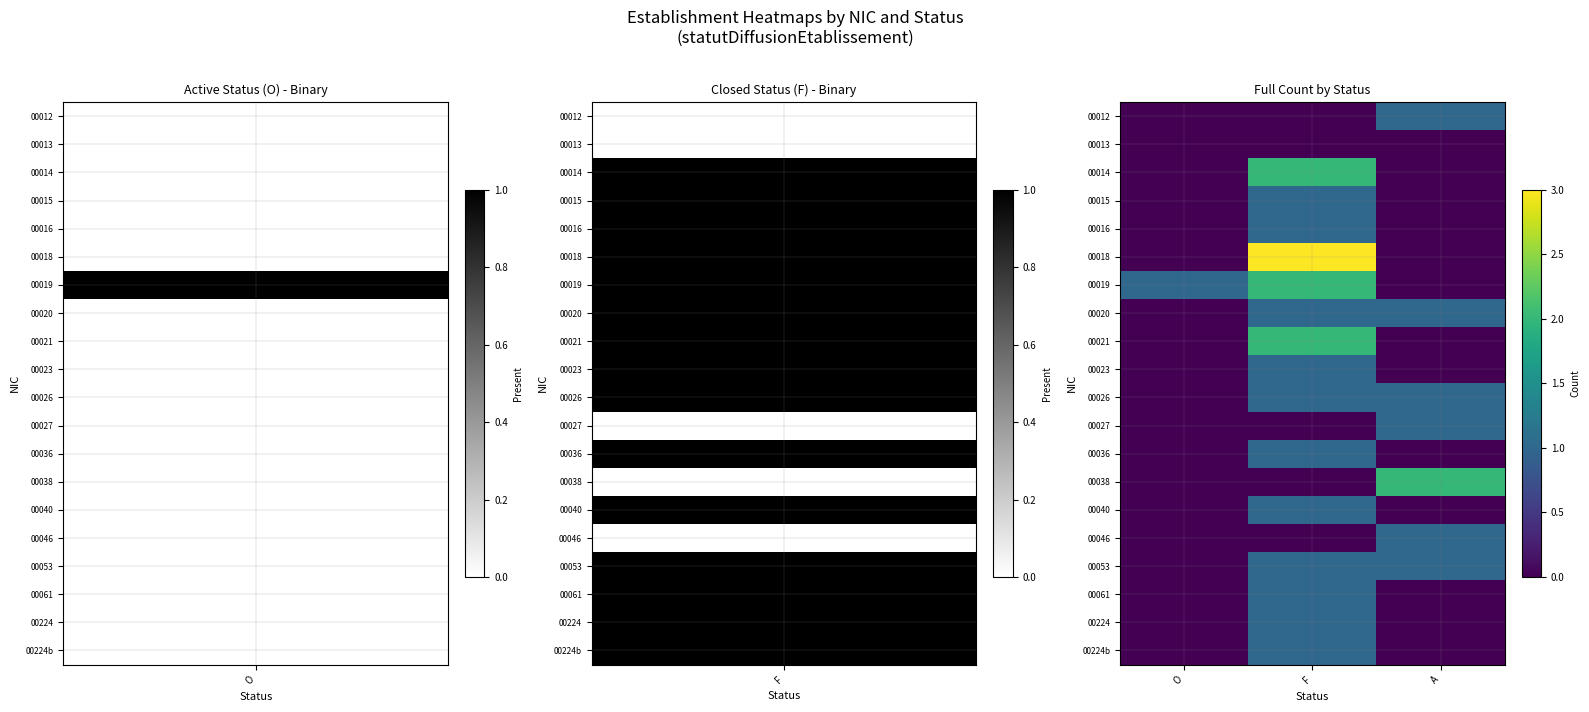

At how many categories does at least one series exceed 1?

2